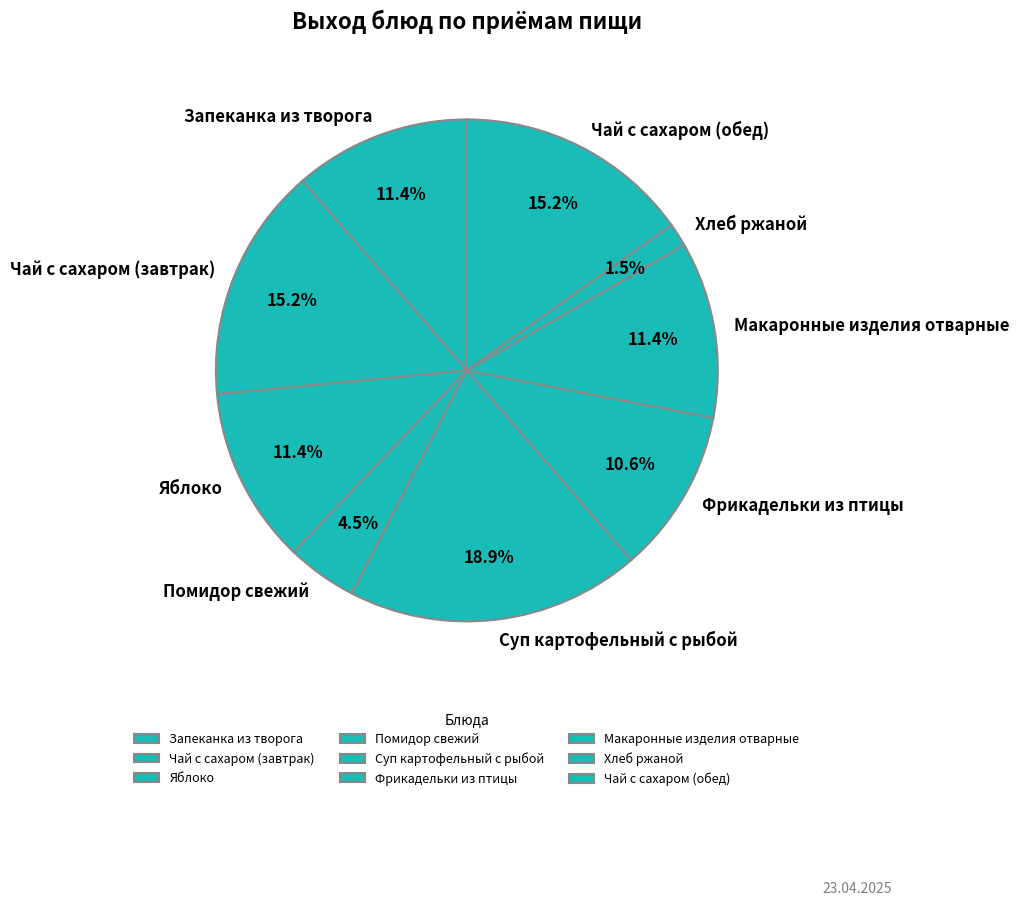

What is the largest slice in the pie chart?

Суп картофельный с рыбой